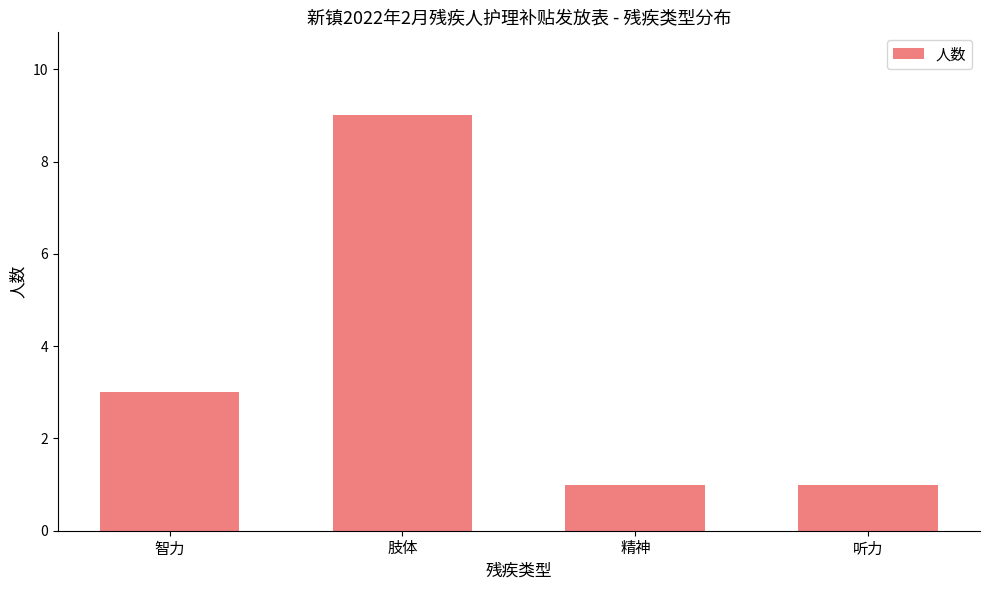

Does the chart contain stacked bars?

No